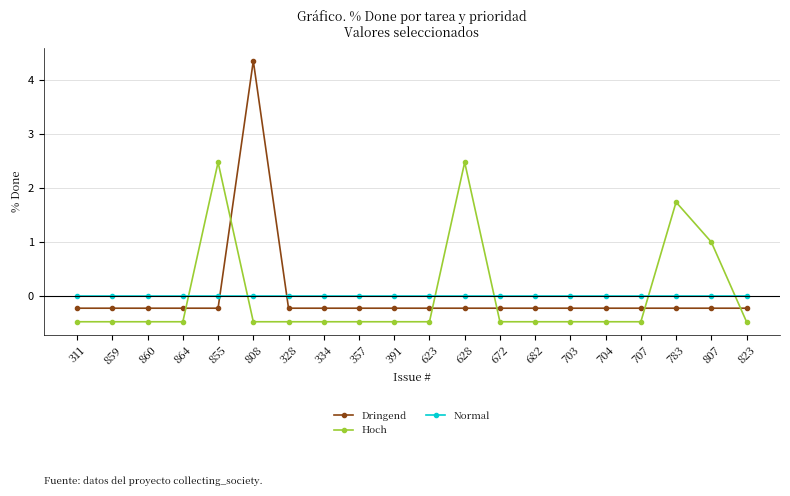

Rank the series by their maximum value, from lowest to highest.

Normal, Hoch, Dringend